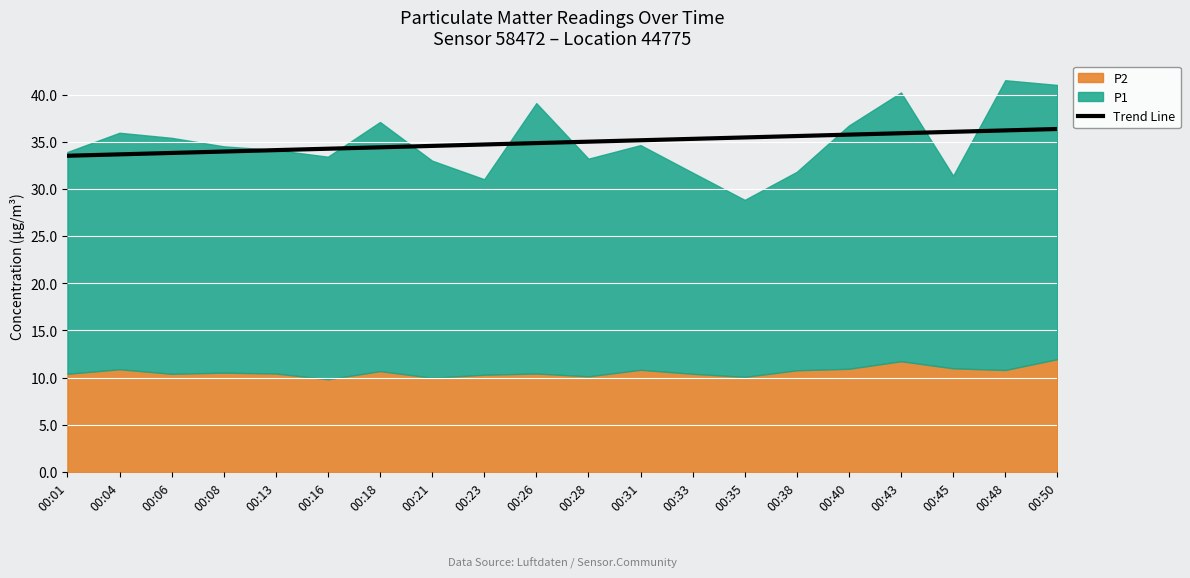

The value of Trend Line at 00:50 is 12.4. True or false?

False